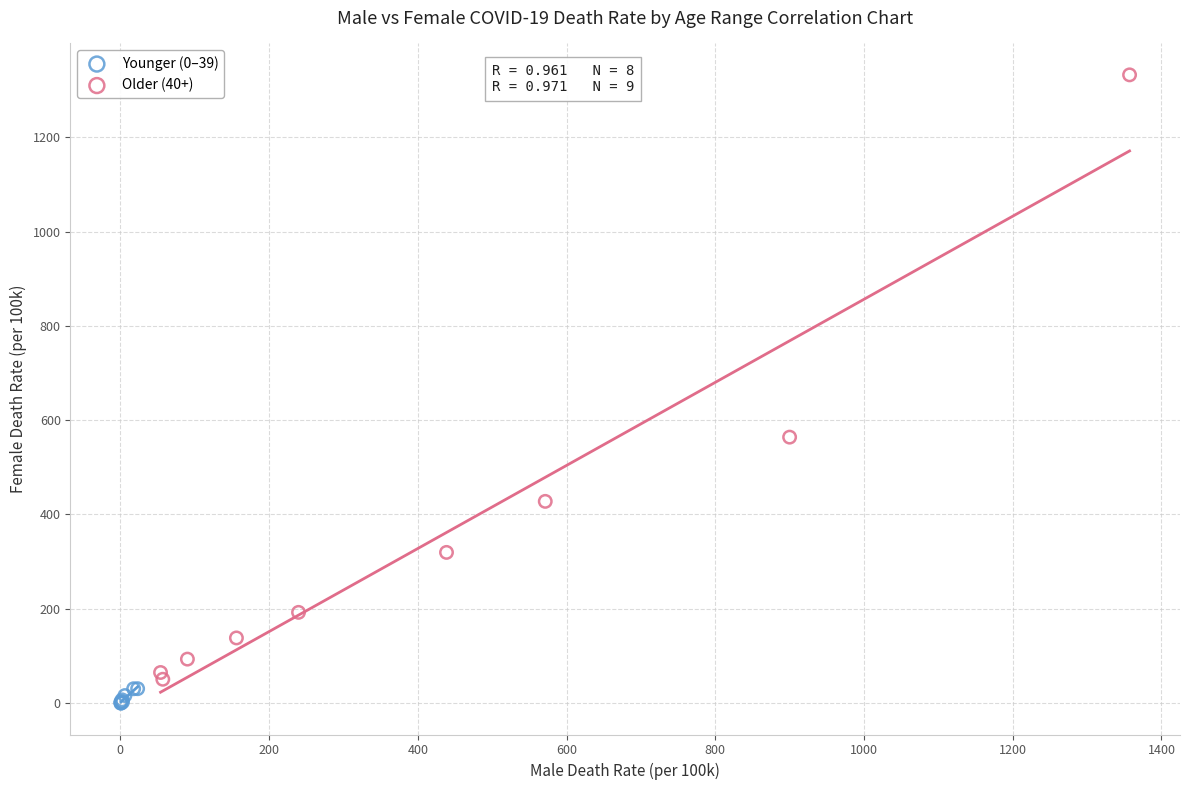

Which series has the largest Y range (max minus min)?

Older (40+)